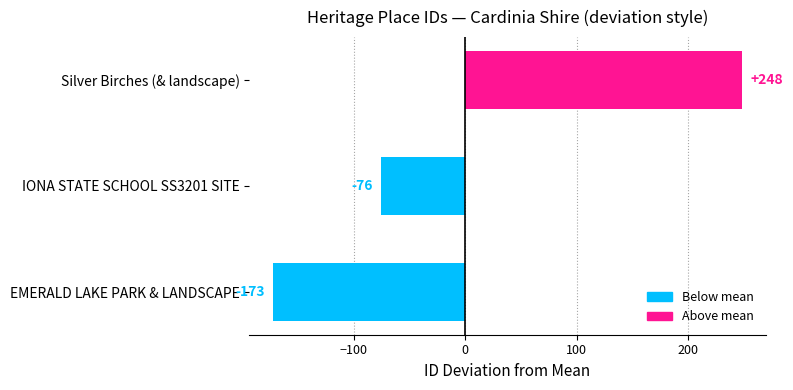

True or false: the data shows -129.6 at IONA STATE SCHOOL SS3201 SITE.

False